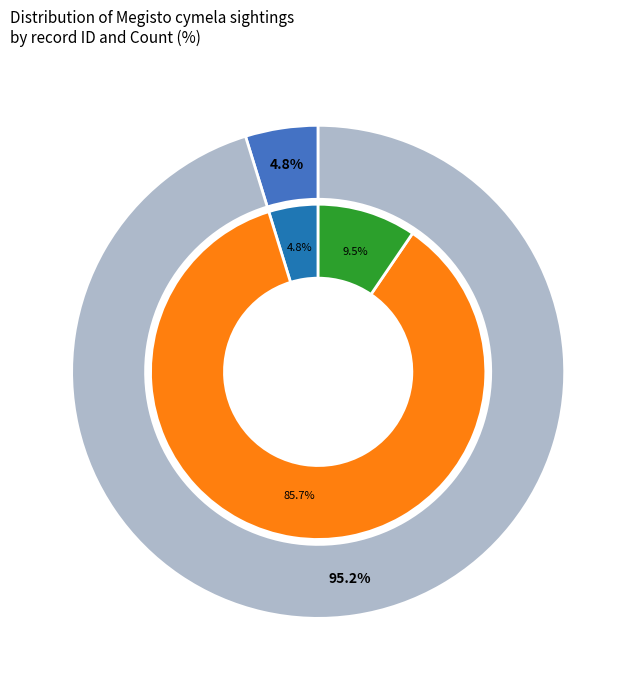

True or false: 300488 accounts for 75% of the total.

False